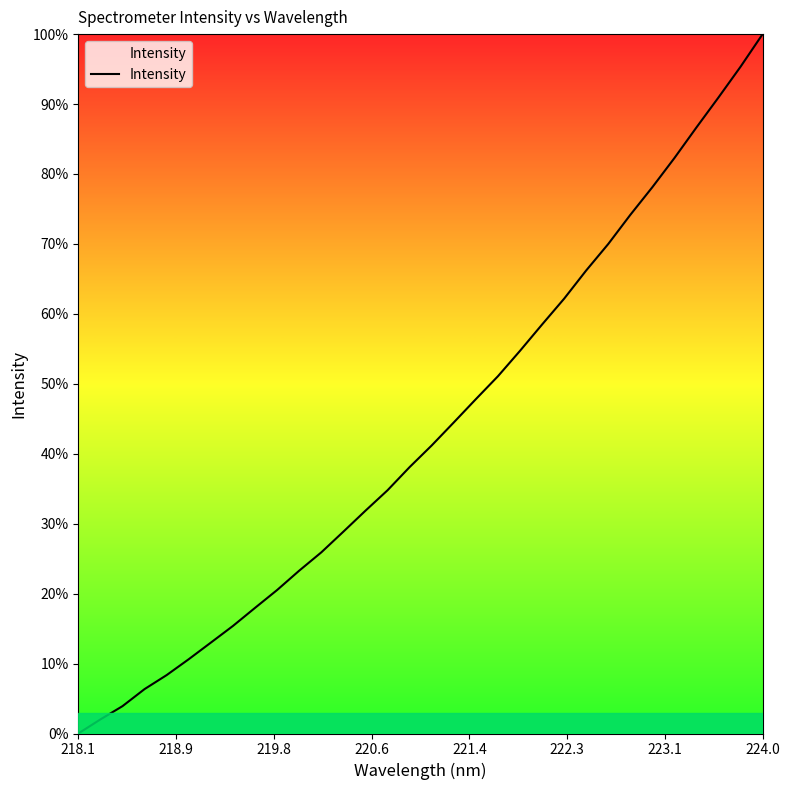

Reading left to right, transcribe all the data shown in this chart.

0.0	2.0	3.9	6.4	8.4	10.6	13.0	15.4	18.0	20.5	23.3	25.9	28.9	31.9	34.8	38.1	41.2	44.5	47.8	51.1	54.7	58.5	62.2	66.2	70.0	74.2	78.1	82.3	86.7	91.0	95.3	100.0